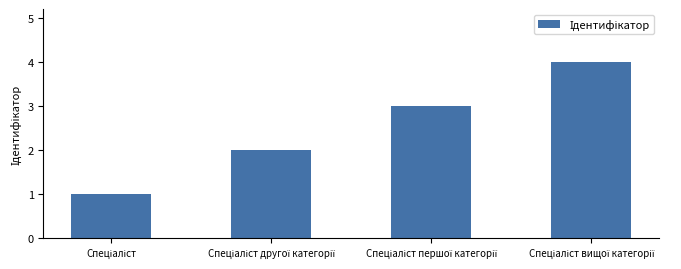

Are the bars grouped side by side (vs. stacked)?

No